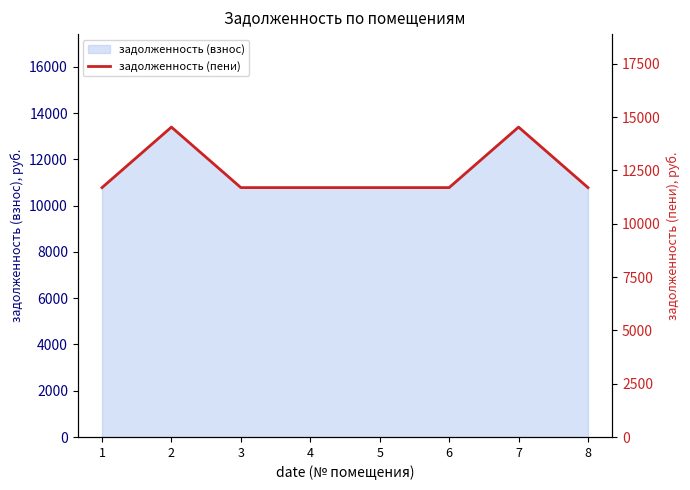

What is the value of the 8th point from the left?

11696.9